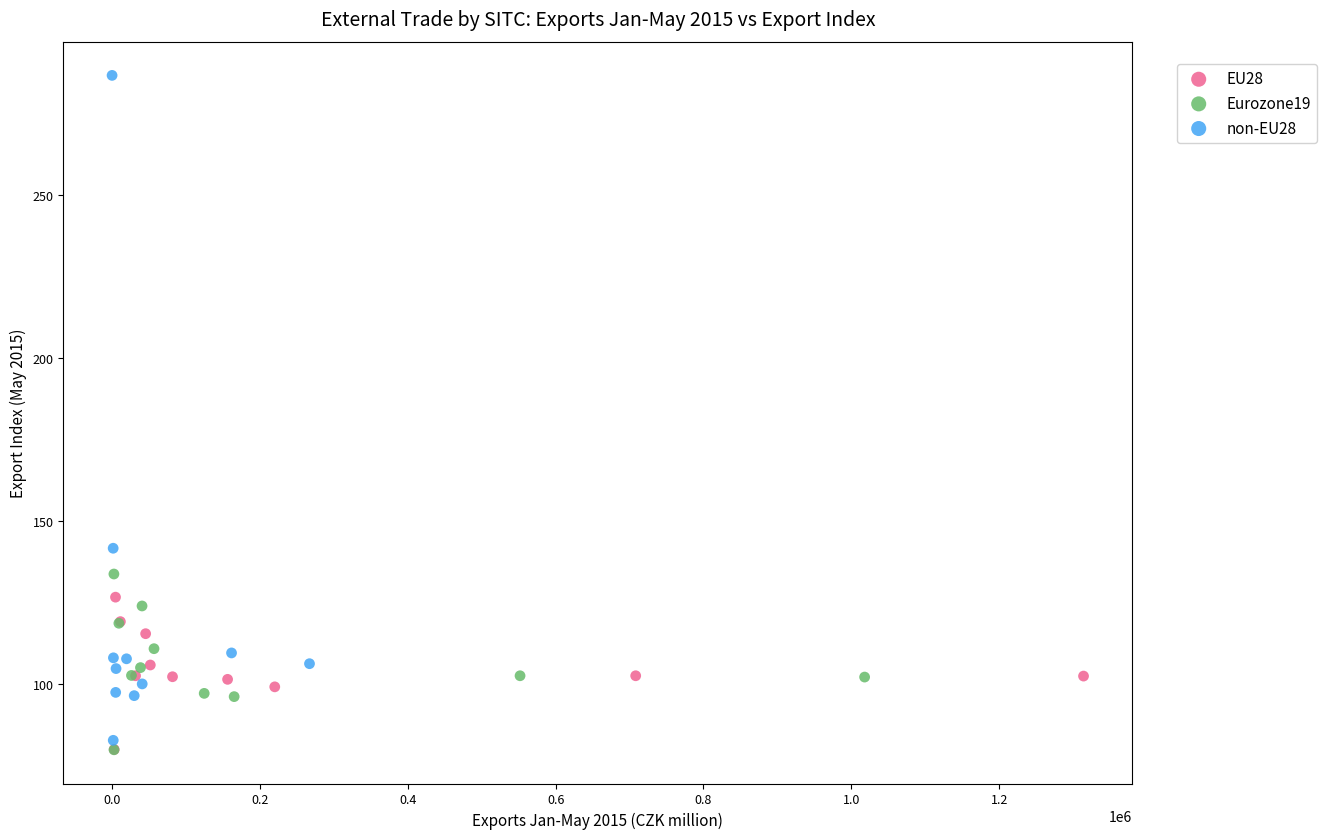

What are all the series names shown in the legend?

EU28, Eurozone19, non-EU28